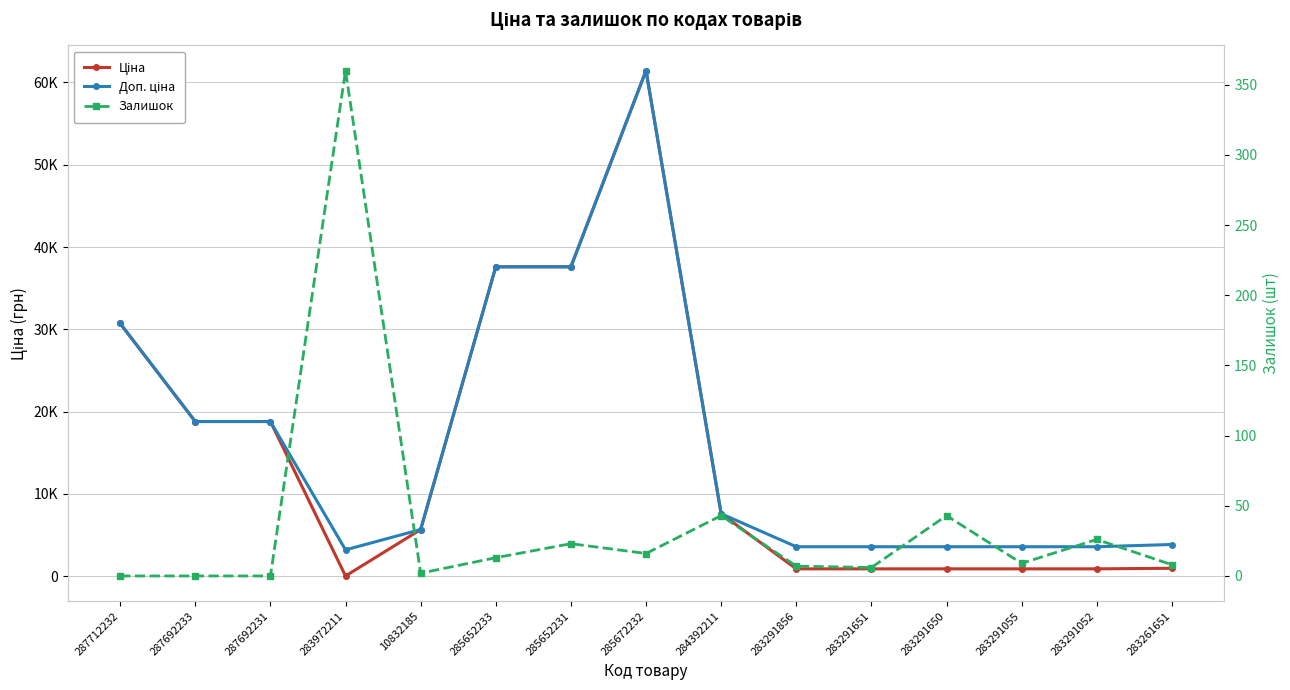

How many values in the Доп. ціна series are below 5673?

7